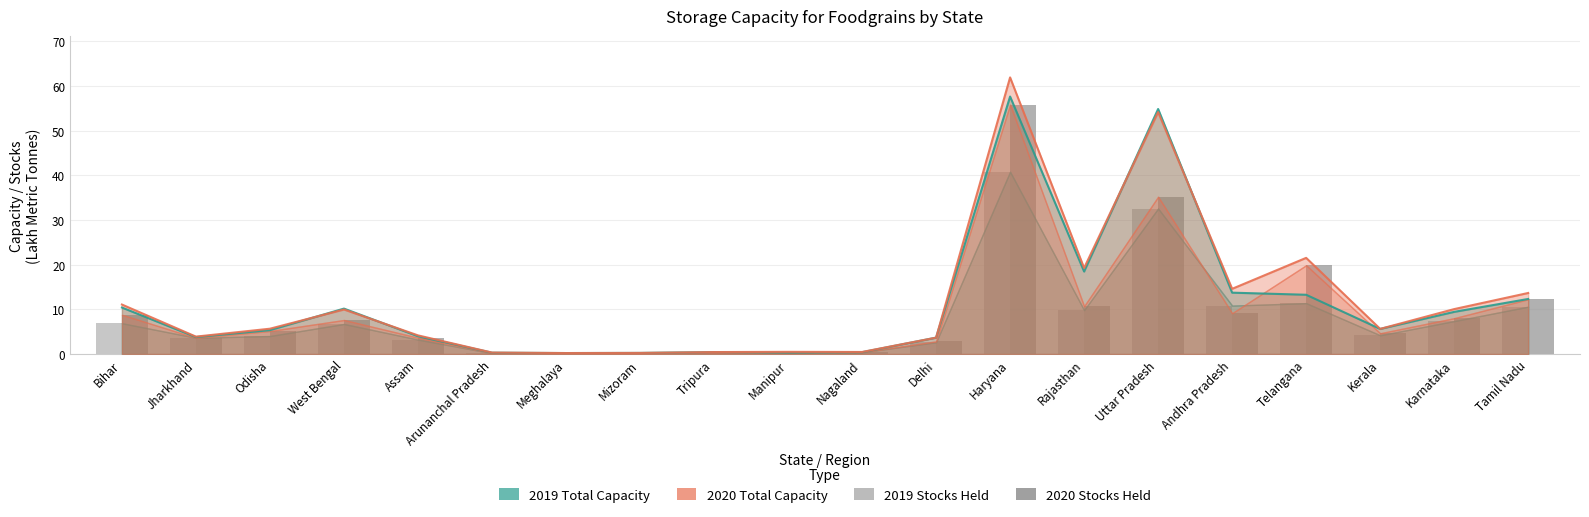

What position from the left is Arunanchal Pradesh?

6